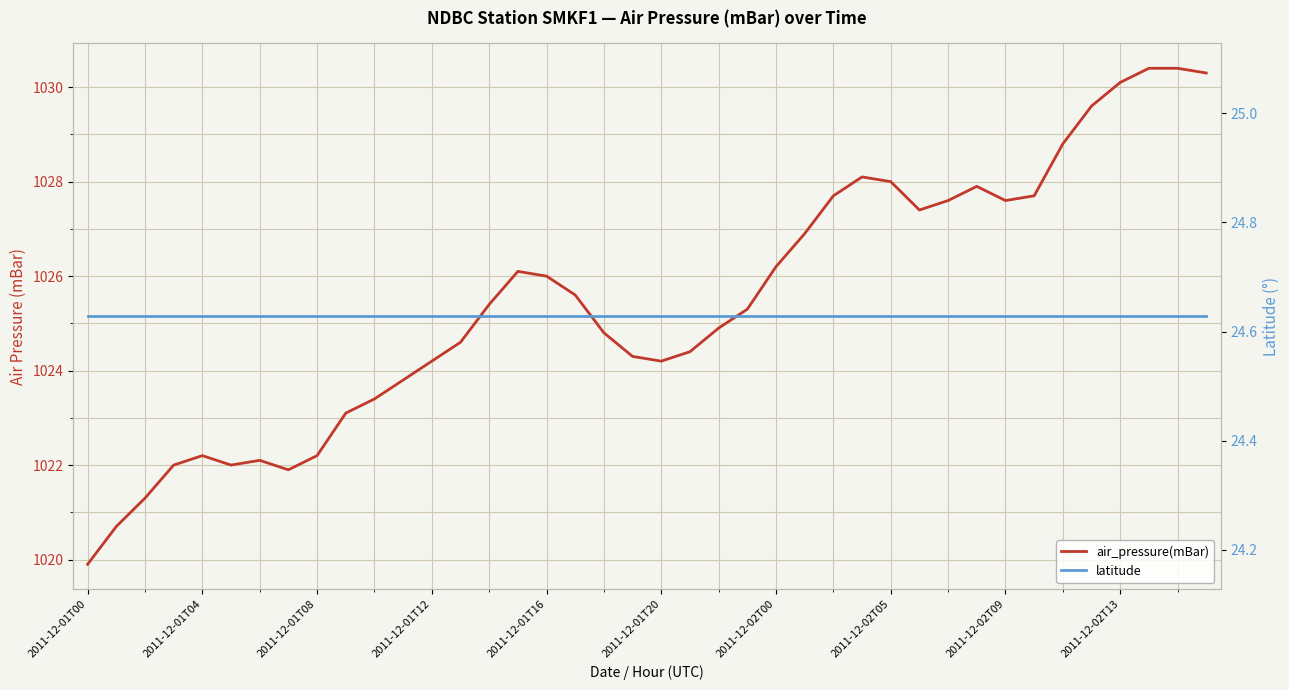

How many lines are shown in the chart?

2